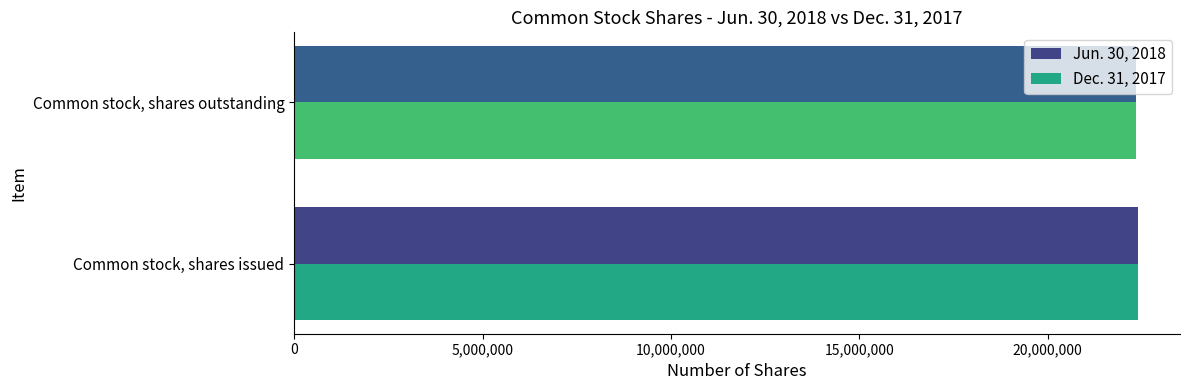

Is it true that Dec. 31, 2017 equals 22343254 at Common stock, shares outstanding?

True